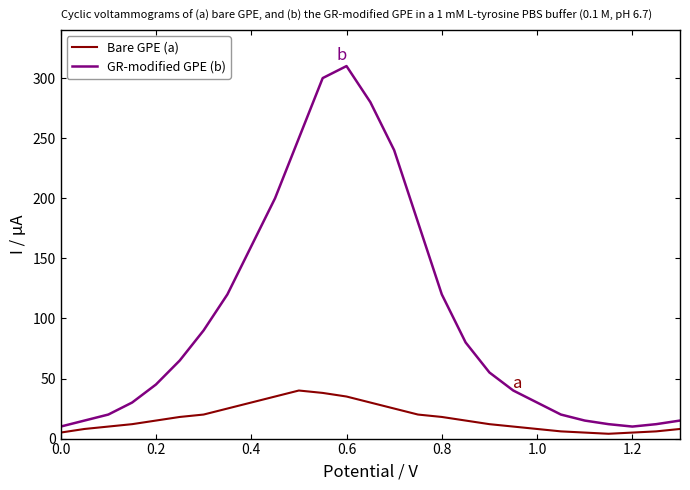

What is the greatest value displayed?

310